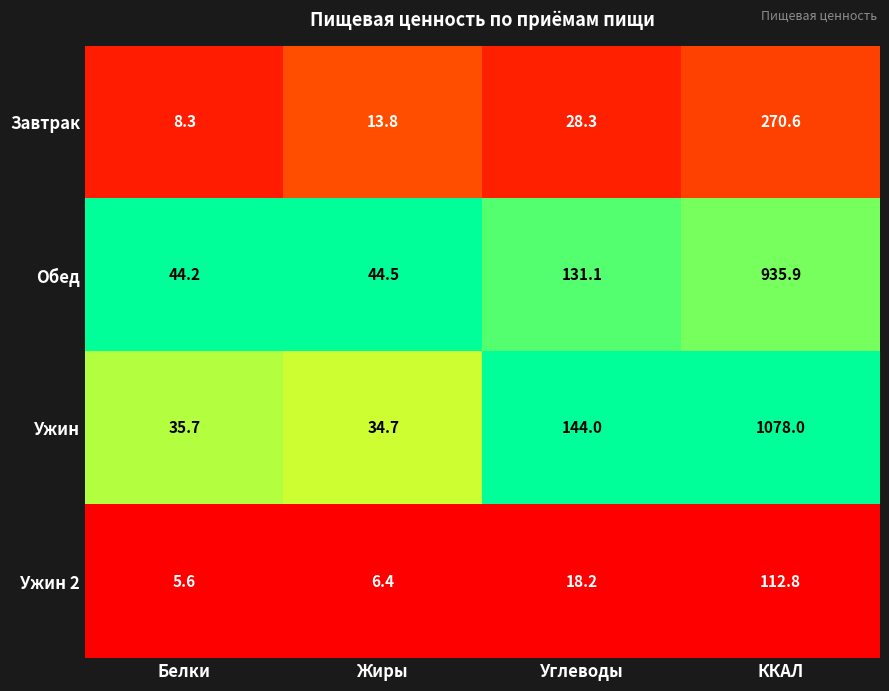

What is the sum of all Завтрак values?

321.0